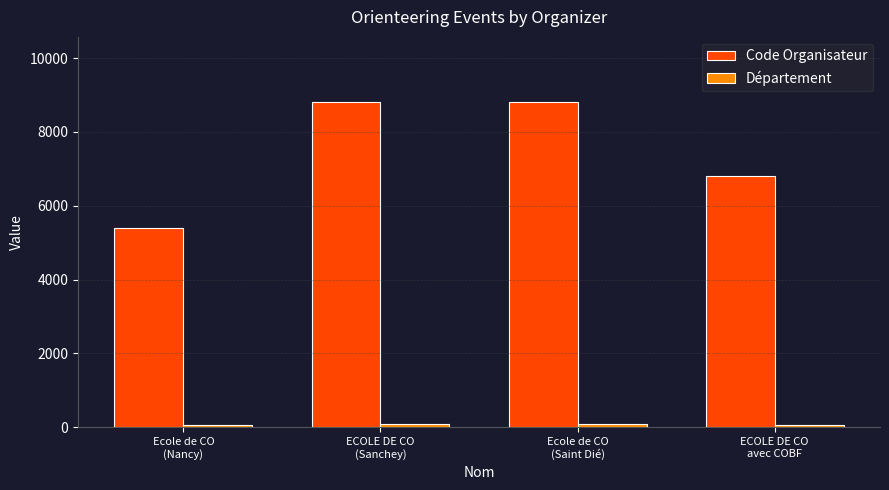

Which series has the largest range (max minus min)?

Code Organisateur